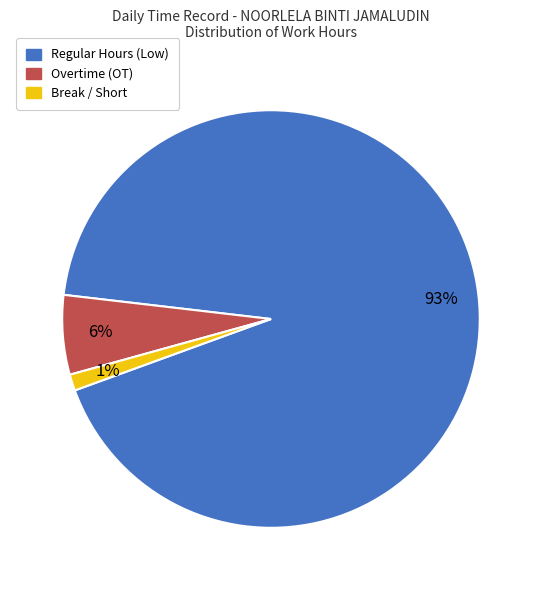

Is there any slice that represents more than half of the pie?

Yes